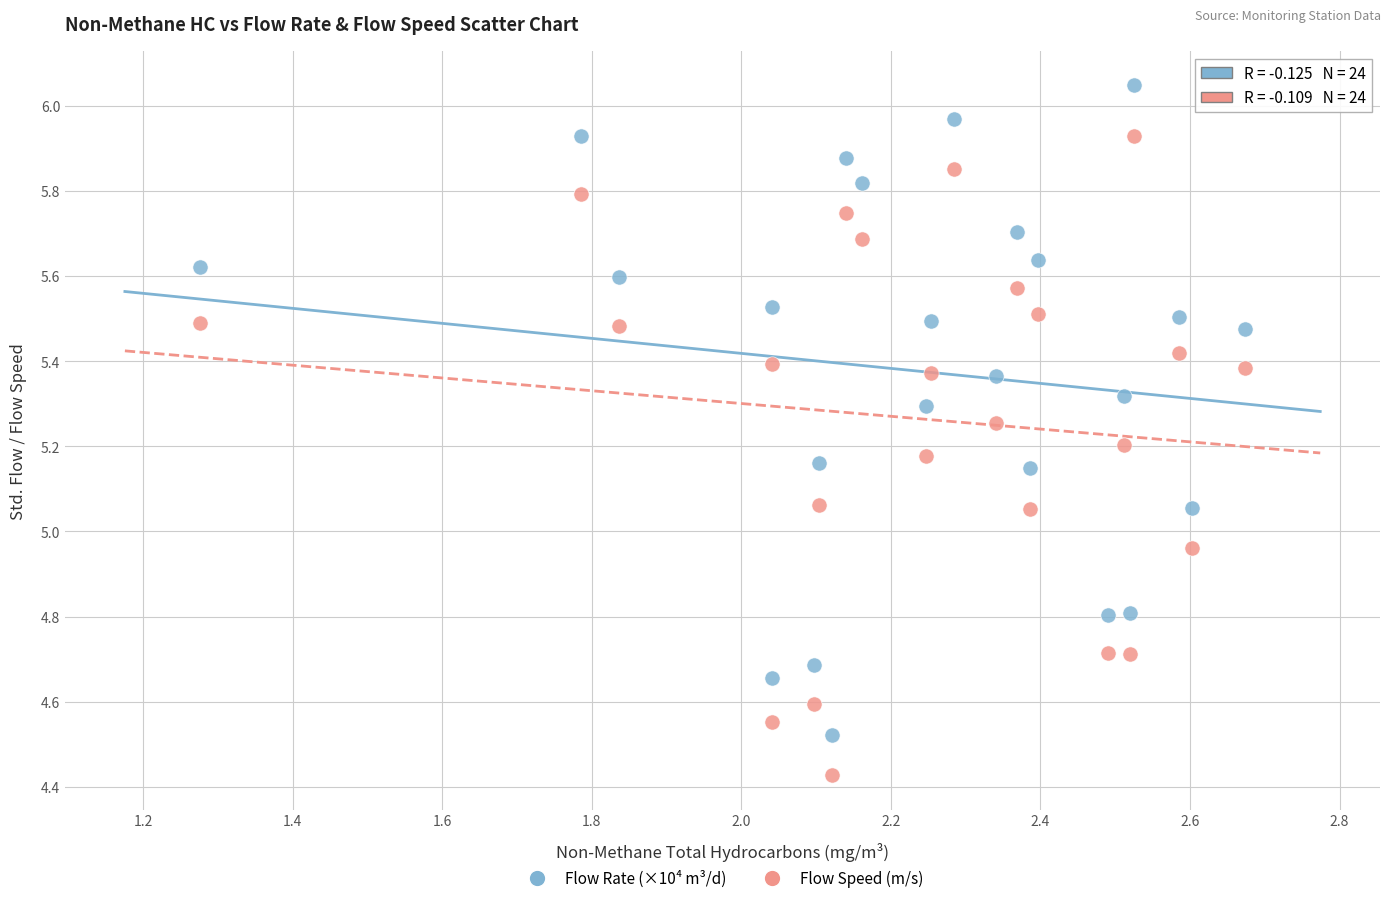

Which series reaches the minimum Y coordinate?

Flow Speed (m/s)